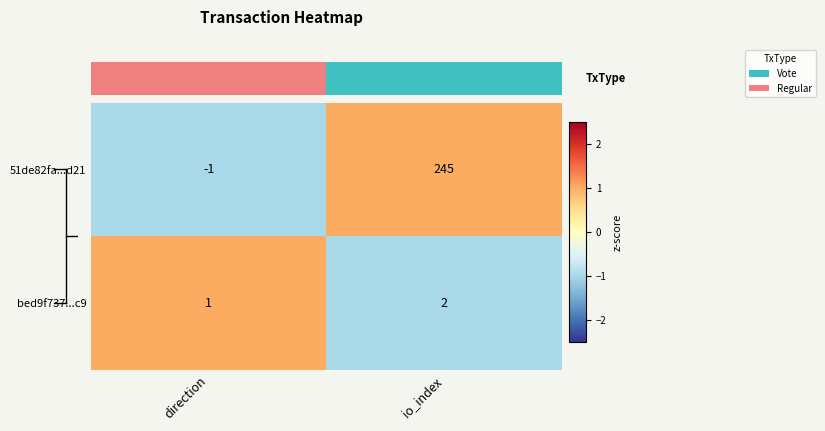

True or false: bed9f737...c9 has a value of 3 at io_index.

False